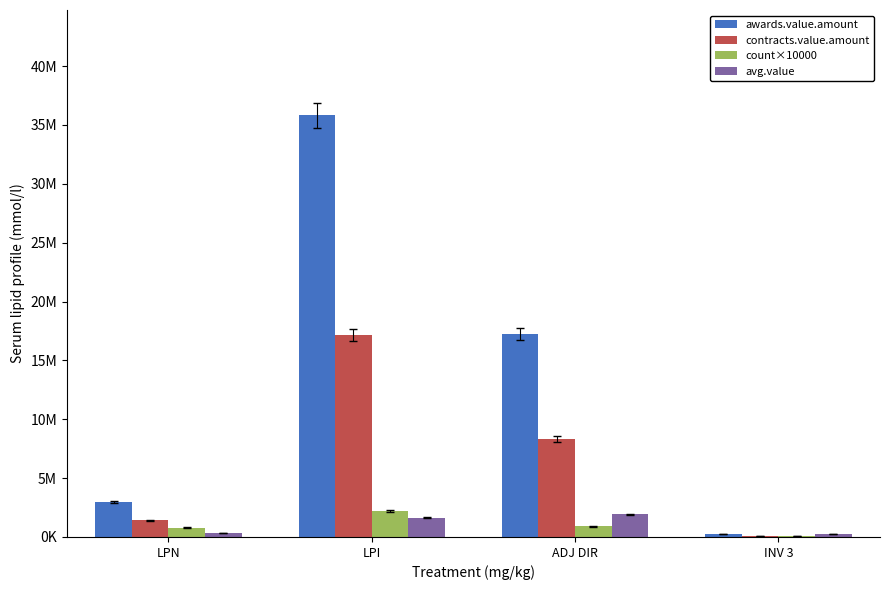

Does the chart contain stacked bars?

No